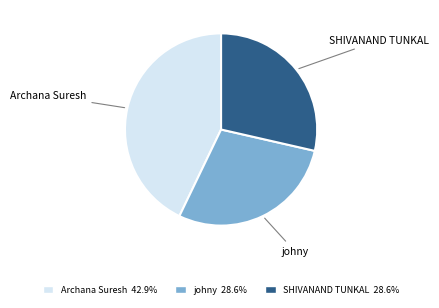

True or false: SHIVANAND TUNKAL accounts for 29% of the total.

True